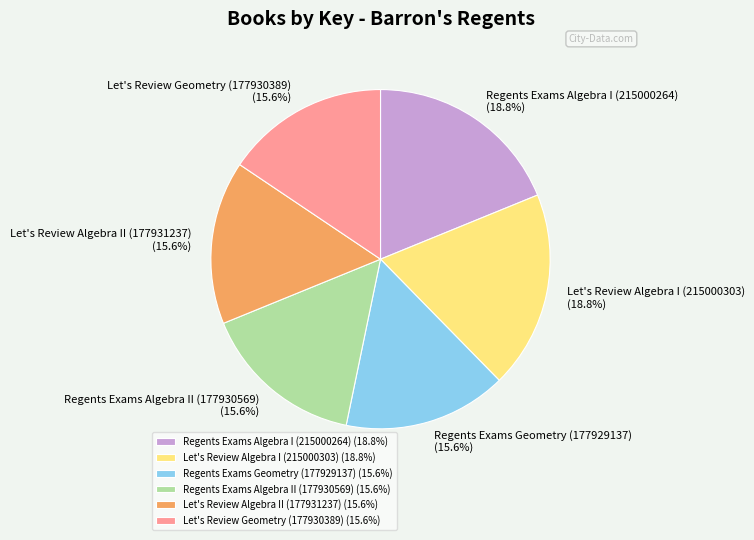

To the nearest percent, what portion does Let's Review Geometry (177930389) represent?

16%